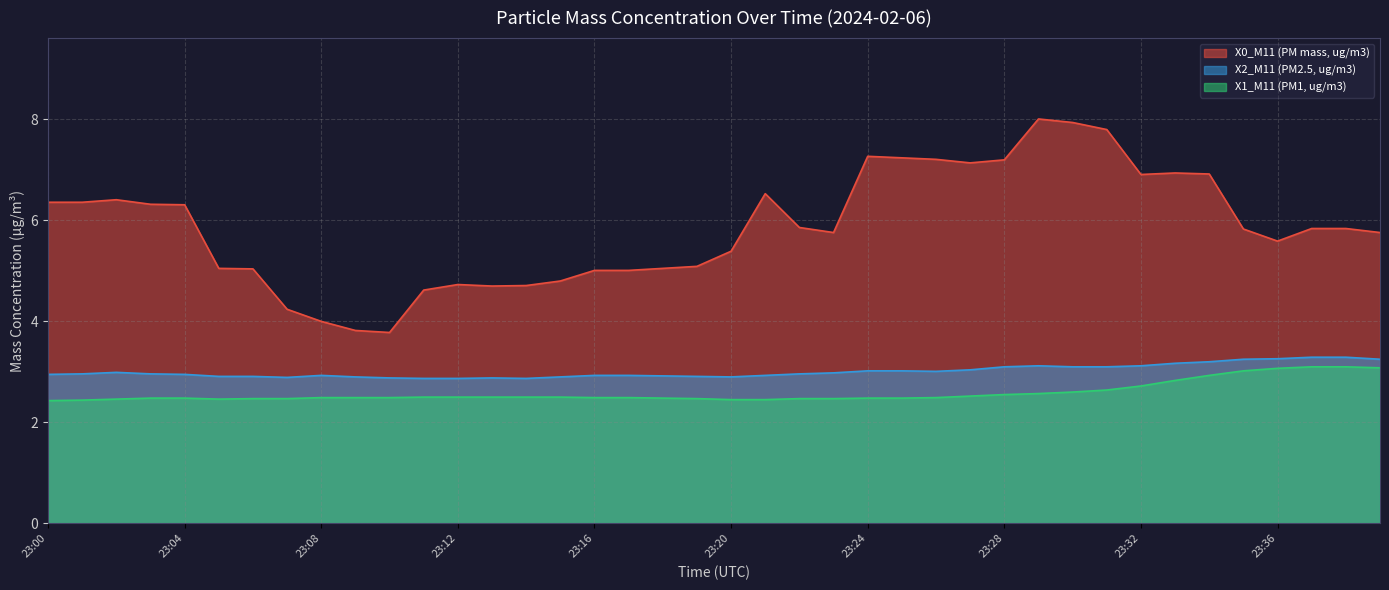

The X1_M11 (PM1, ug/m3) series shows 2.5 at 23:28. True or false?

True